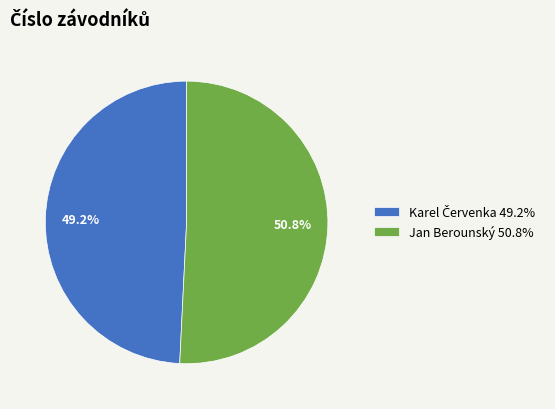

How much of the chart is everything except Jan Berounský 50.8%?

49.2%